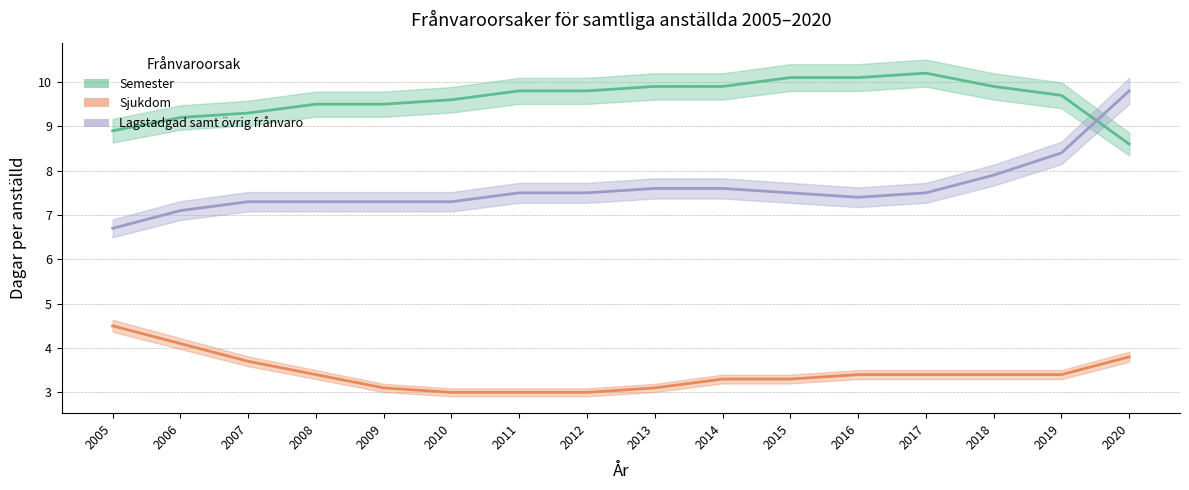

How many data points in Lagstadgad samt övrig frånvaro are above 7?

15